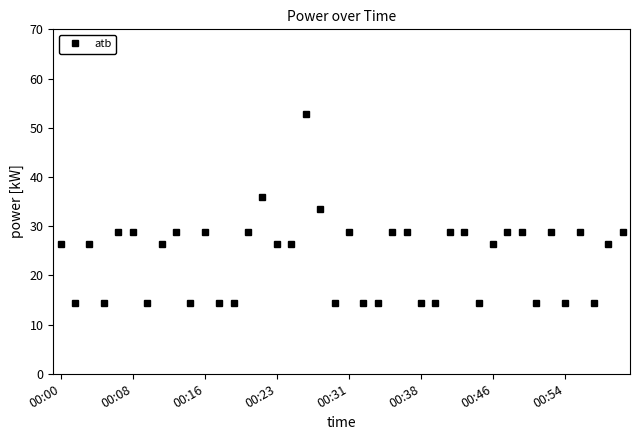

What is the average value?

23.9